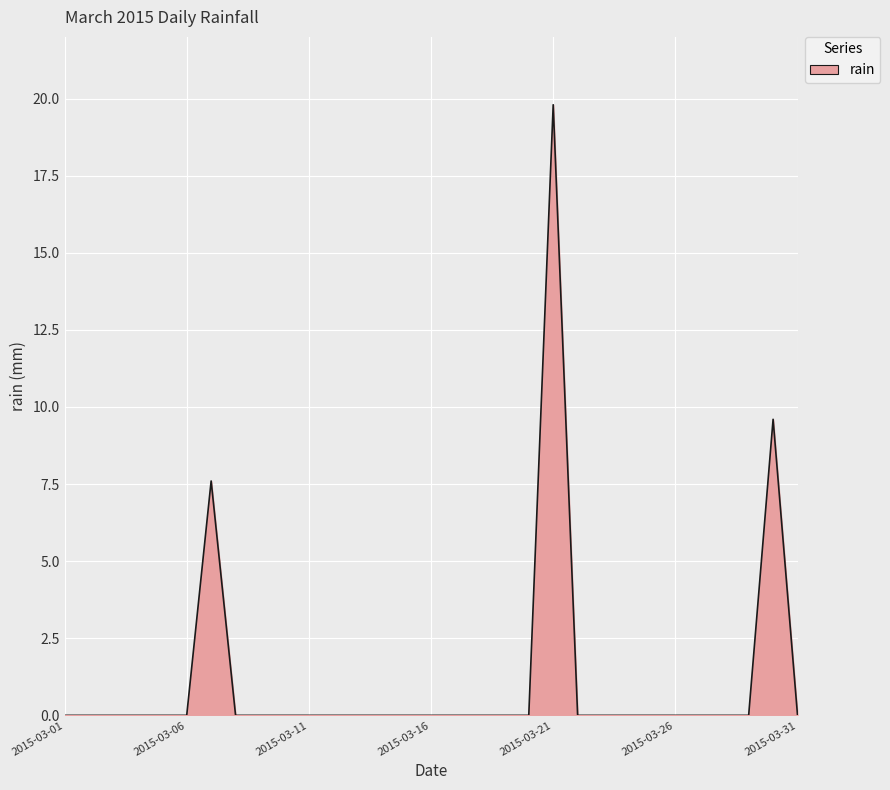

What is the difference between the maximum and minimum values?

19.8